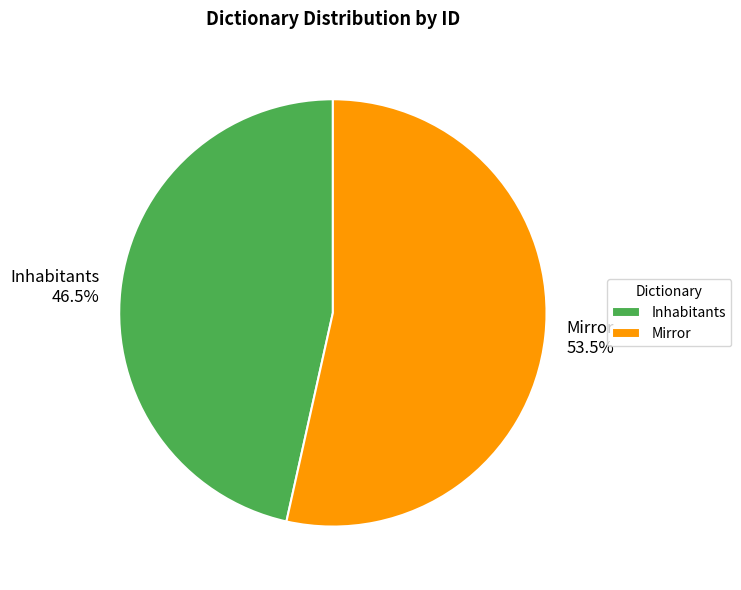

Does any single category account for the majority?

Yes